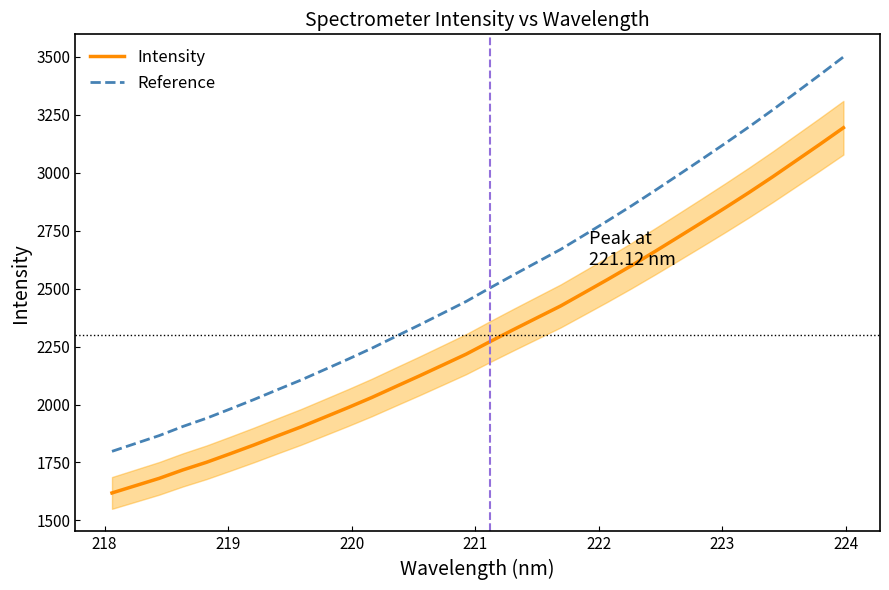

True or false: Intensity and Reference intersect in this chart.

False